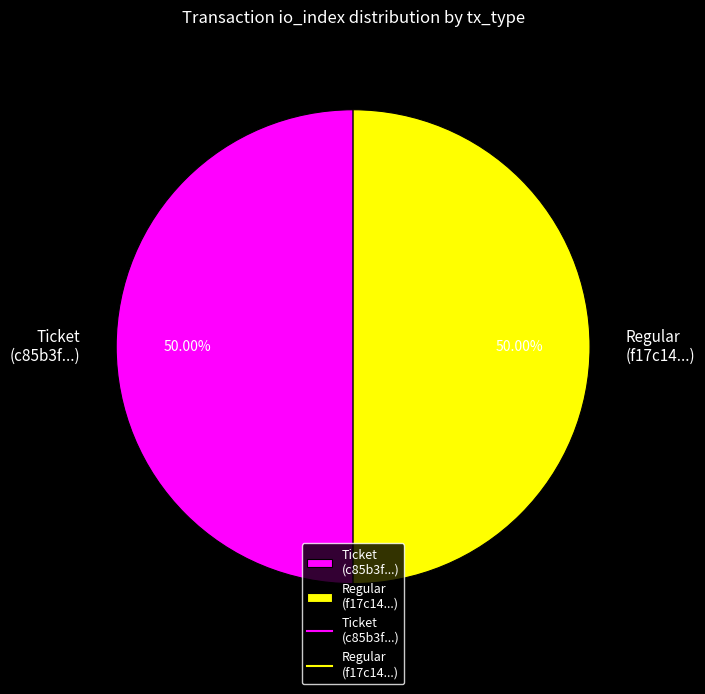

Do Regular (f17c14...) and Ticket (c85b3f...) together represent more than half of the pie?

Yes